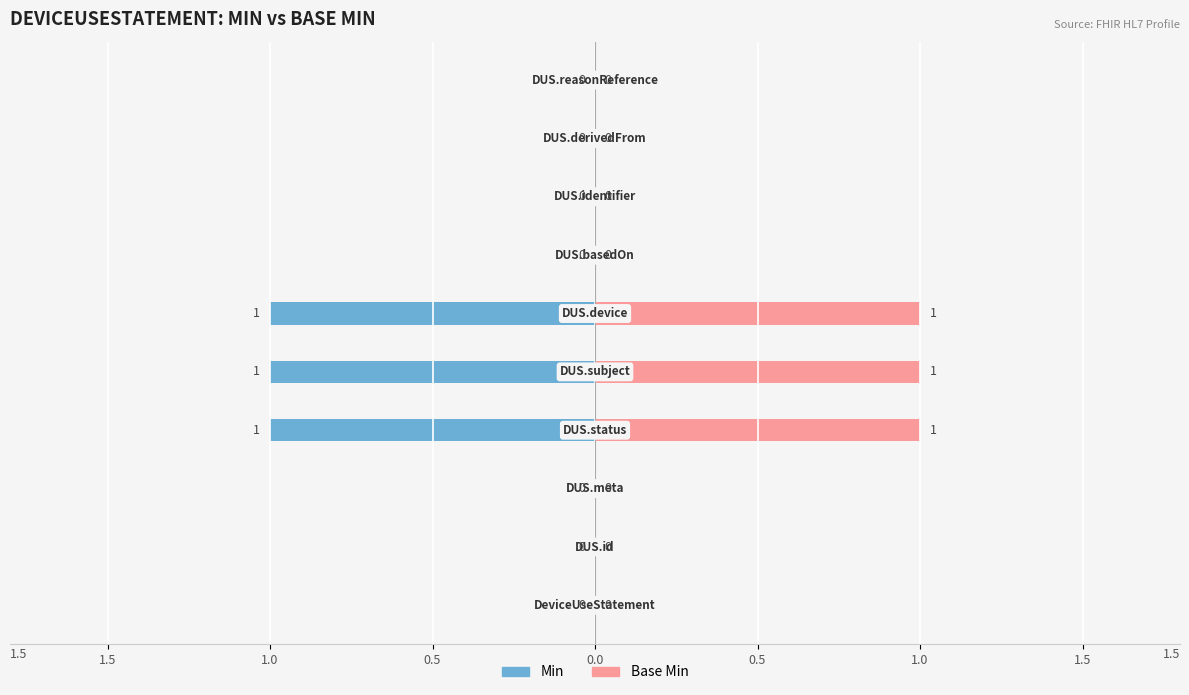

Which series has the largest total across all categories?

Base Min